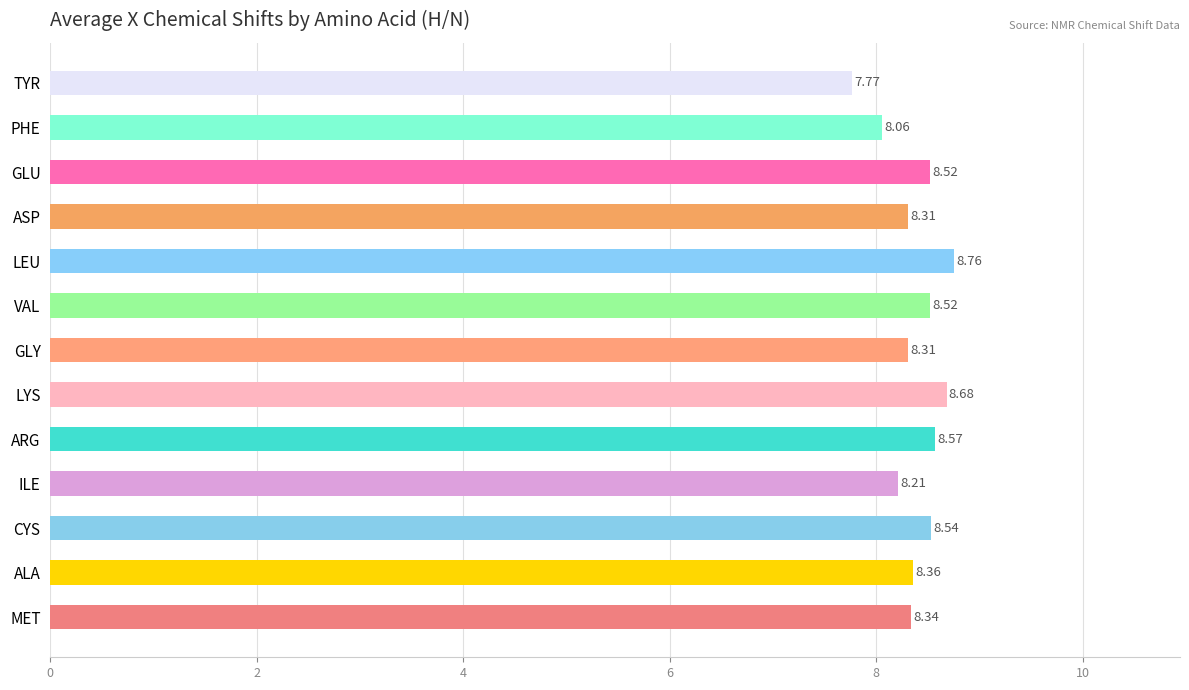

Which has a higher value, GLY or GLU?

GLU